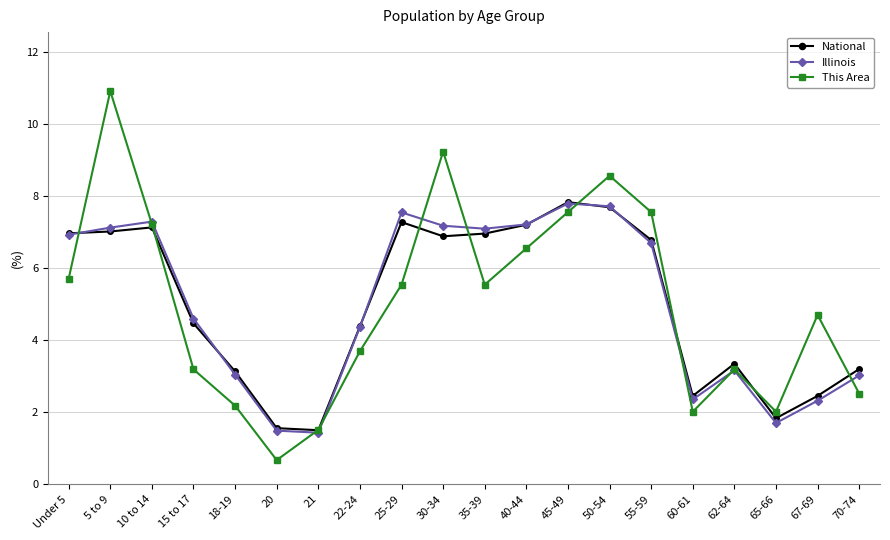

True or false: This Area has a value of 8.6 at 50-54.

True